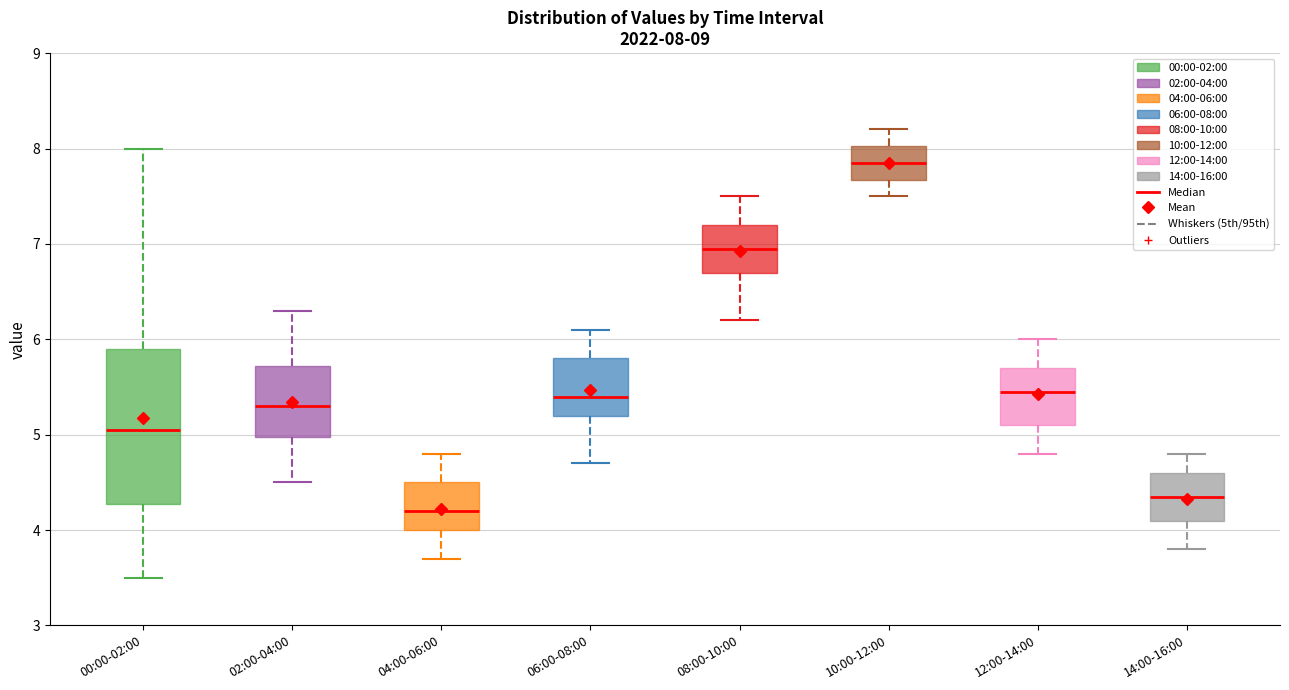

Which box is the tallest, from its lower edge to its upper edge?

00:00-02:00